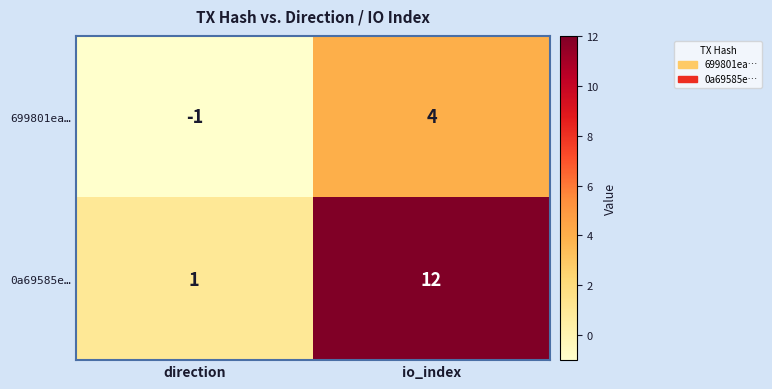

What is the maximum value for 0a69585e…?

12